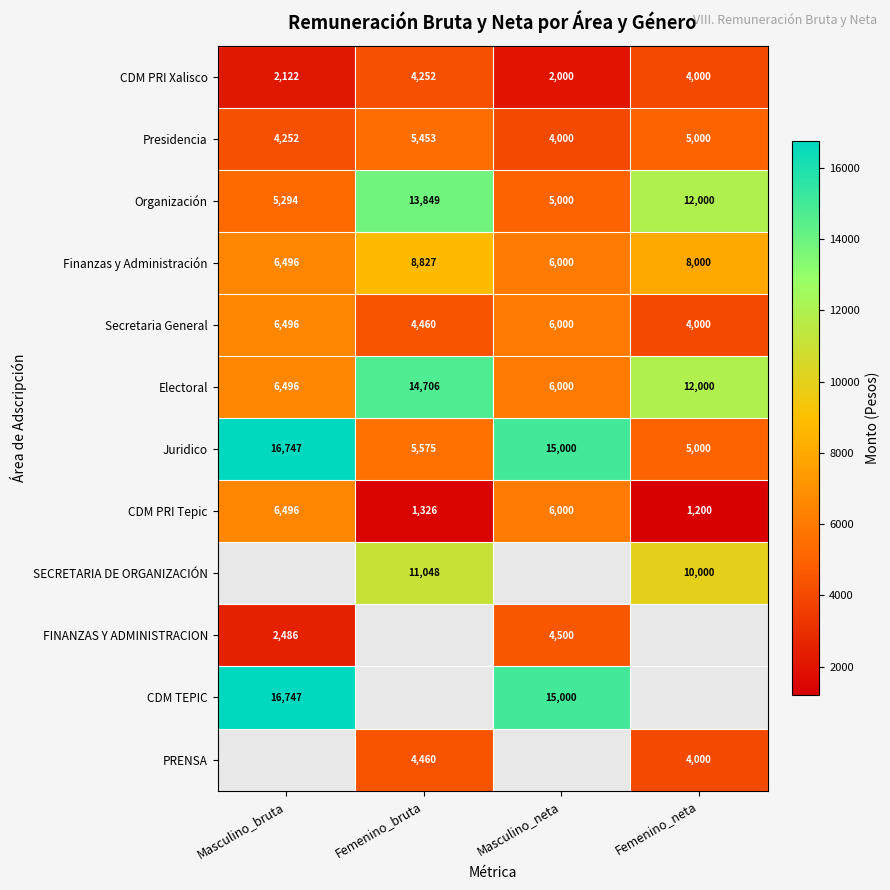

At which label does Secretaria General first exceed 6000?

Masculino_bruta